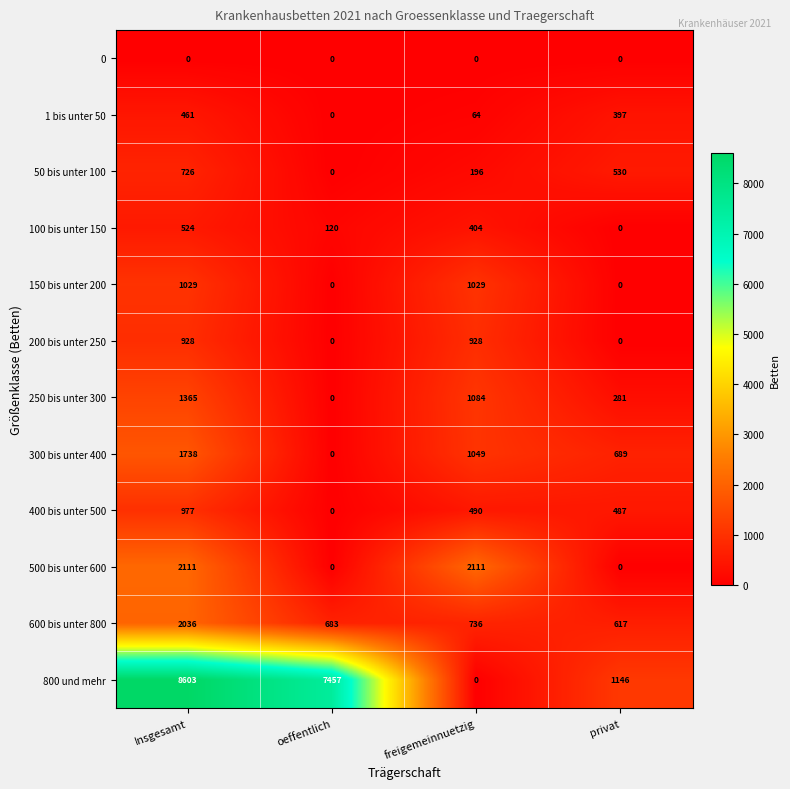

Between Insgesamt and freigemeinnuetzig, which series saw the biggest shift?

800 und mehr